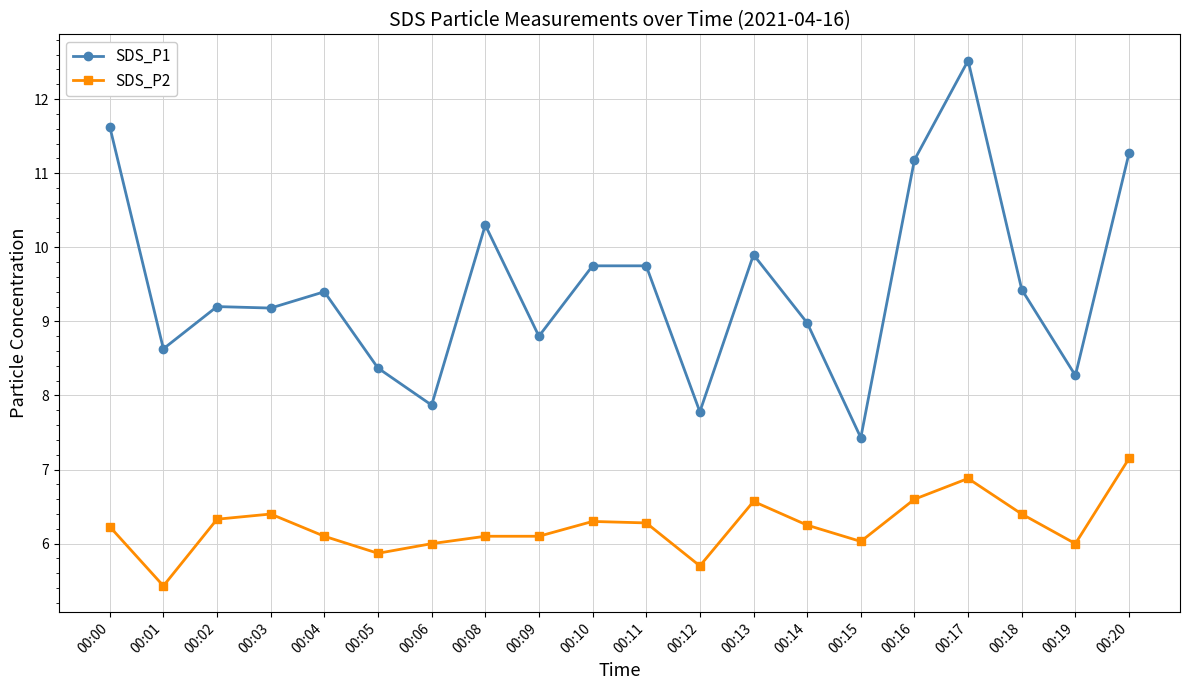

What is the total value across all series at 00:03?

15.6